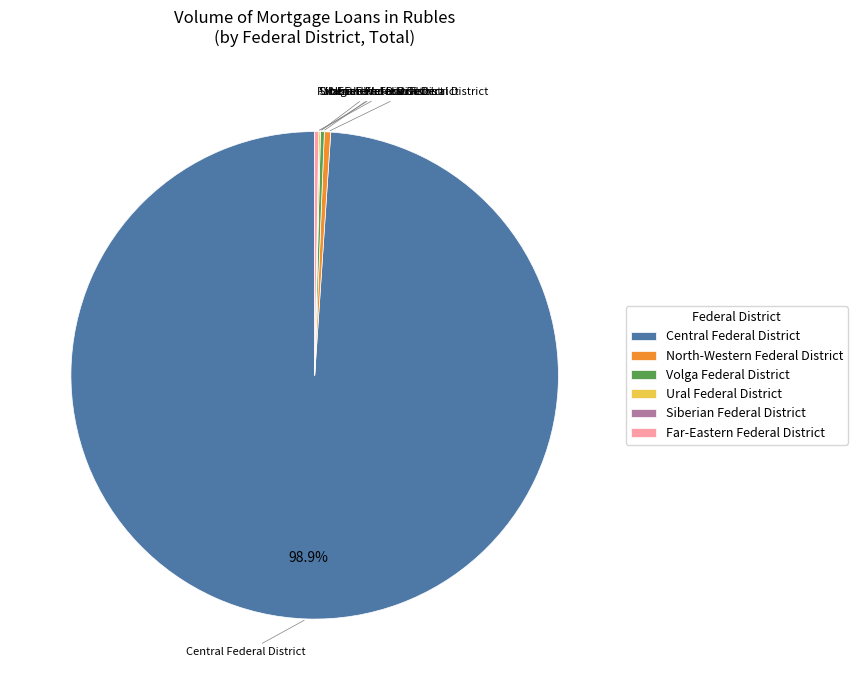

What is the majority slice?

Central Federal District